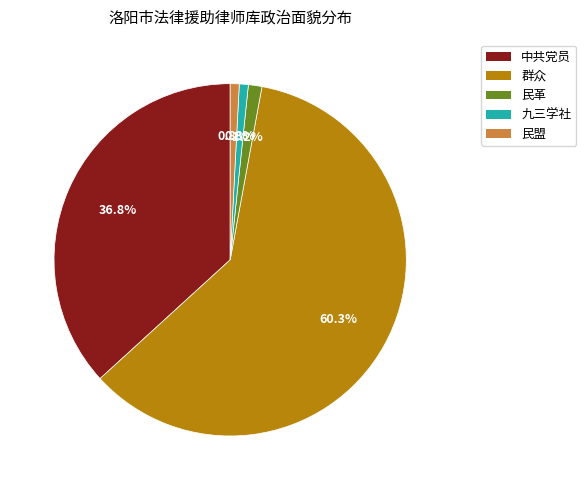

How many slices are in this pie chart?

5